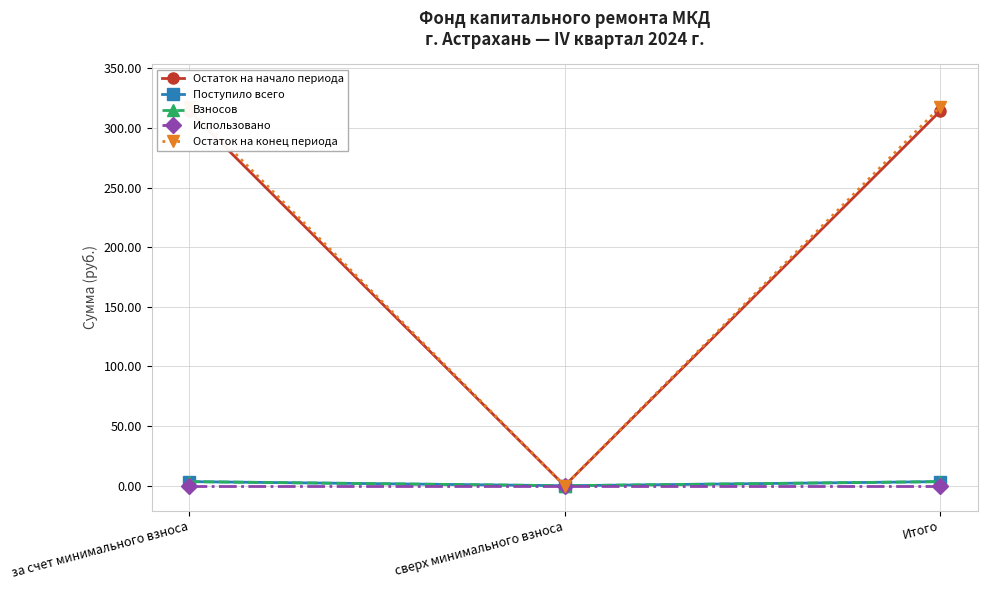

True or false: Взносов has a value of 3.4 at Итого.

True